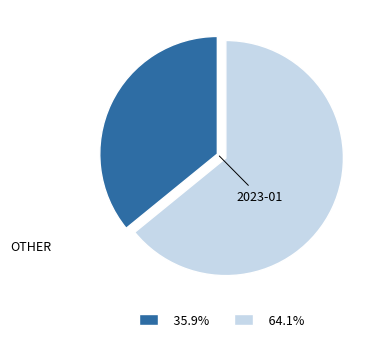

Does any single category account for the majority?

Yes